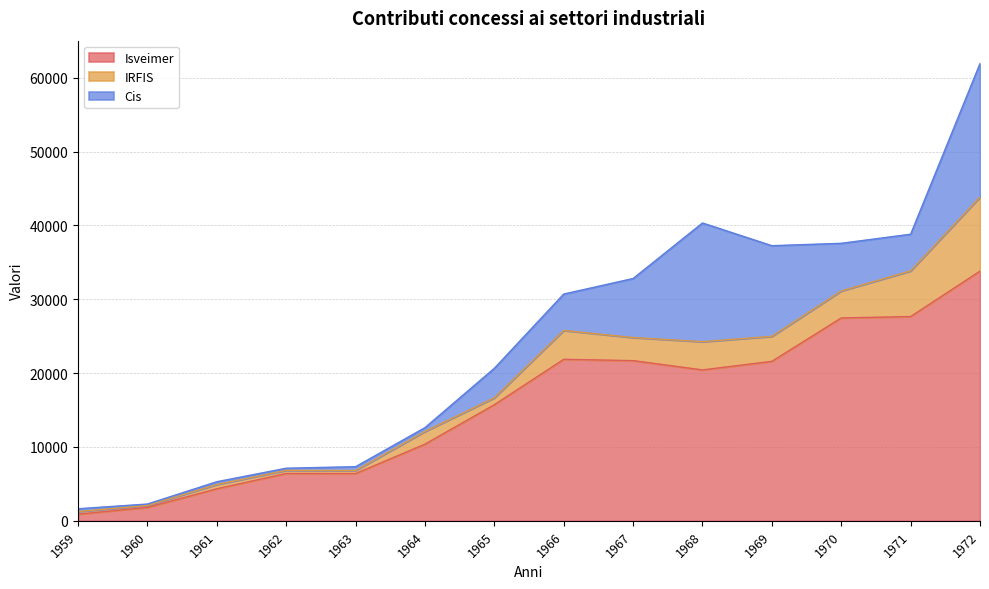

Reading left to right, list all the values displayed in this chart.

Isveimer: 1959=899	1960=1817	1961=4342	1962=6411	1963=6402	1964=10381	1965=15726	1966=21871	1967=21694	1968=20437	1969=21595	1970=27475	1971=27663	1972=33820
IRFIS: 1959=358	1960=255	1961=579	1962=415	1963=411	1964=1721	1965=937	1966=3913	1967=3129	1968=3824	1969=3387	1970=3655	1971=6183	1972=10033
Cis: 1959=376	1960=201	1961=373	1962=298	1963=518	1964=515	1965=3994	1966=4927	1967=7992	1968=16075	1969=12278	1970=6454	1971=4970	1972=18078